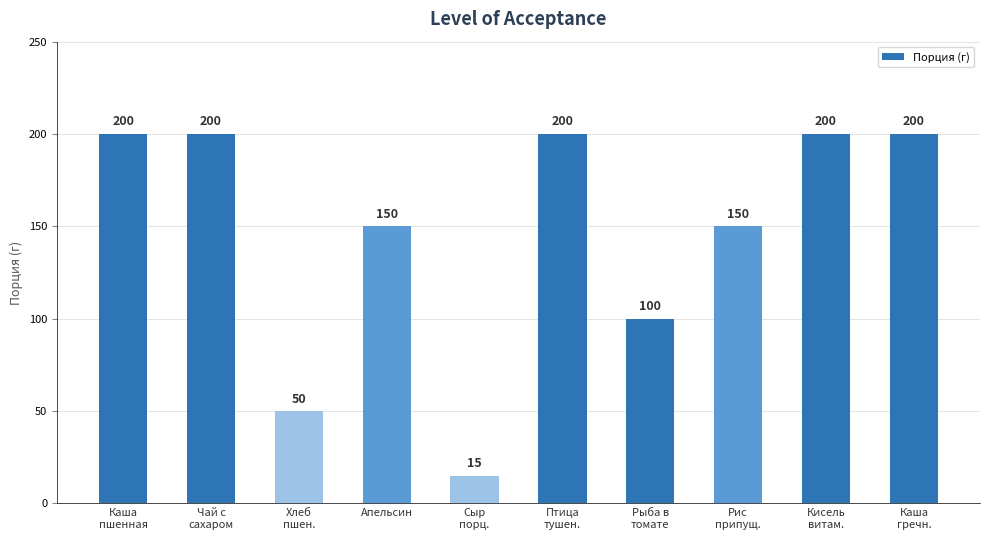

Approximately how many times larger is the value at Рыба в
томате compared to Птица
тушен.?

0.5